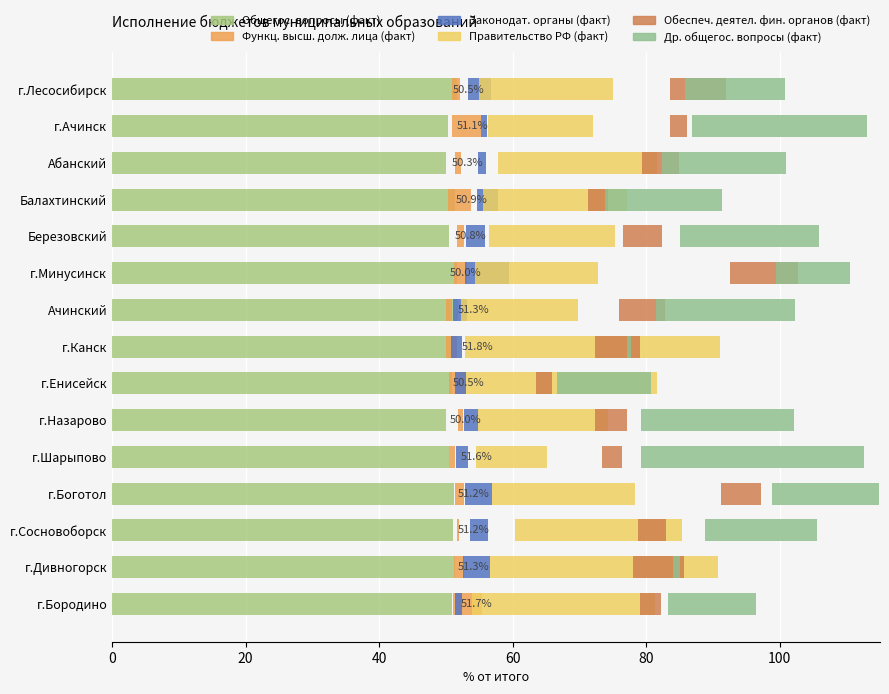

What is the difference between the maximum and minimum values in the Общегос. вопросы (факт) series?

1.8